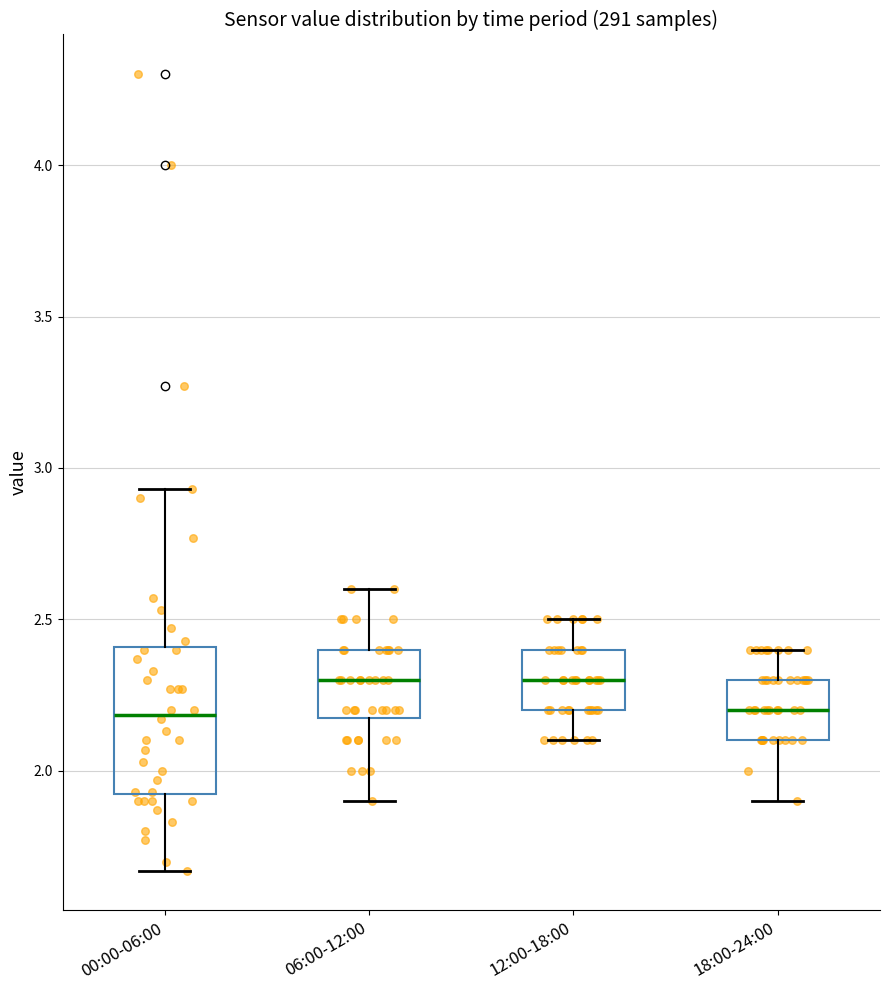

Where does the upper whisker of the box for 00:00-06:00 end on the y-axis? The values are not printed on the chart, so give them approximately, as read against the axis.

2.95